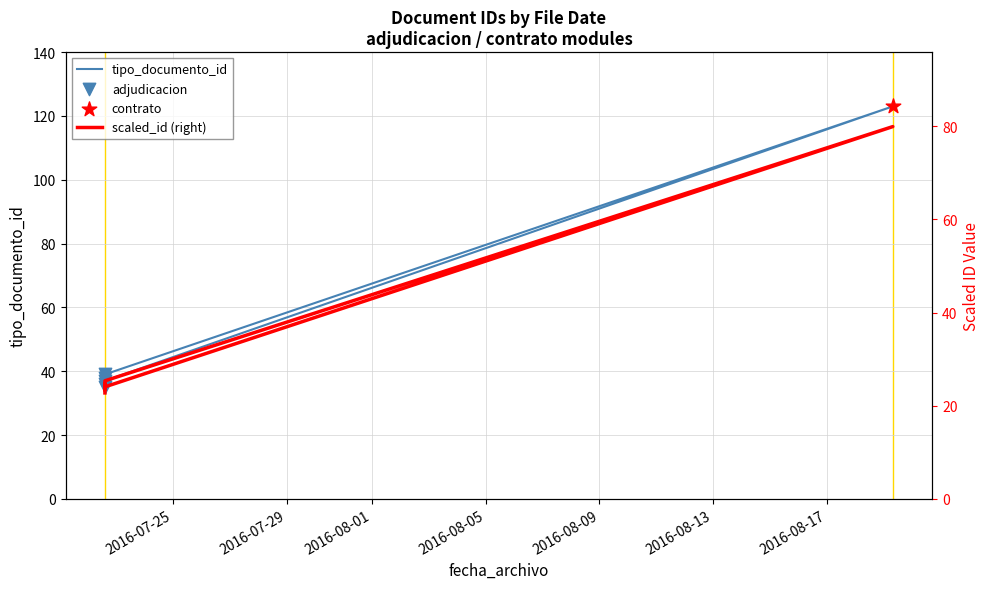

What is the ratio of the value at 2016-07-22 14:34:51 to the value at 2016-07-22 14:34:51?

1.0